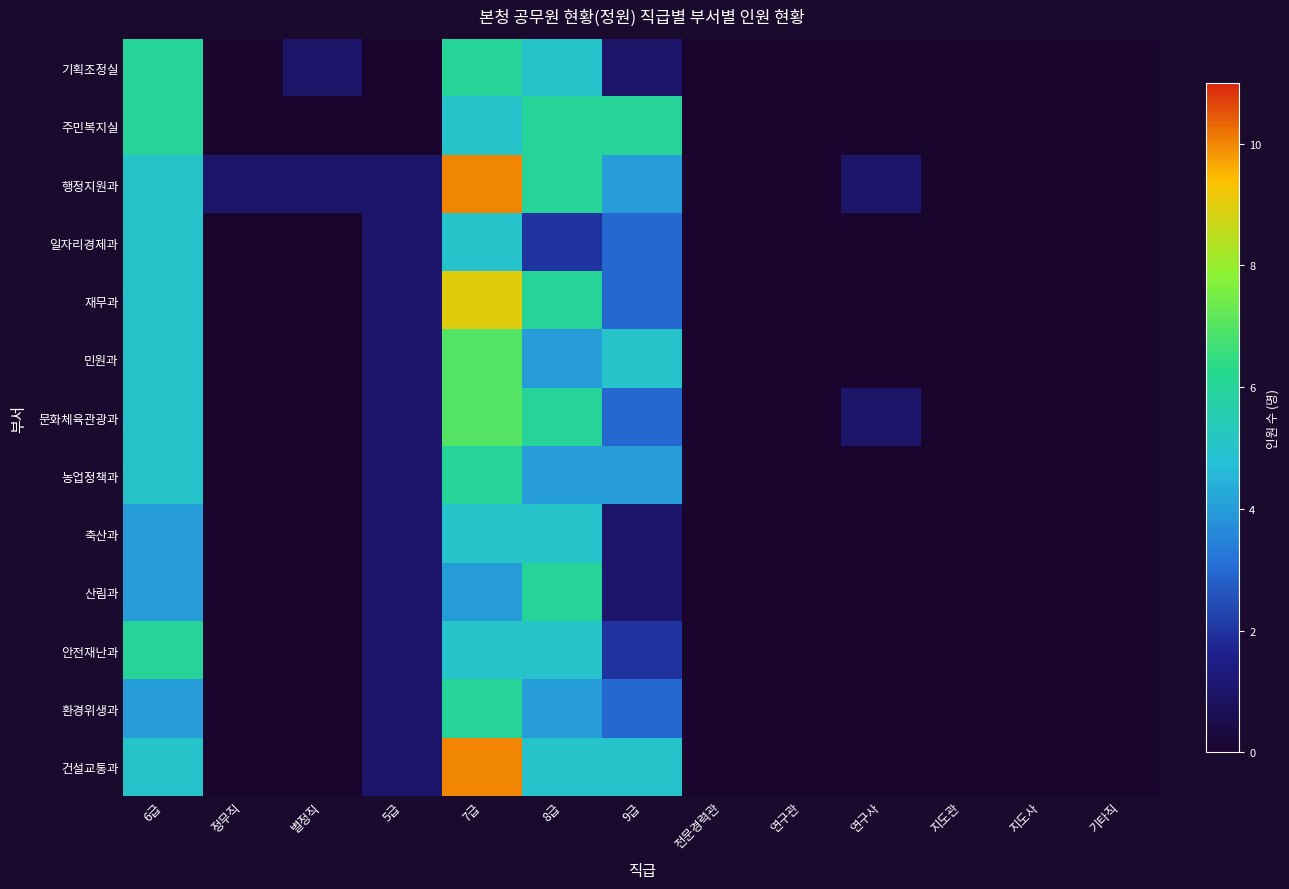

At how many categories does at least one series exceed 7?

1